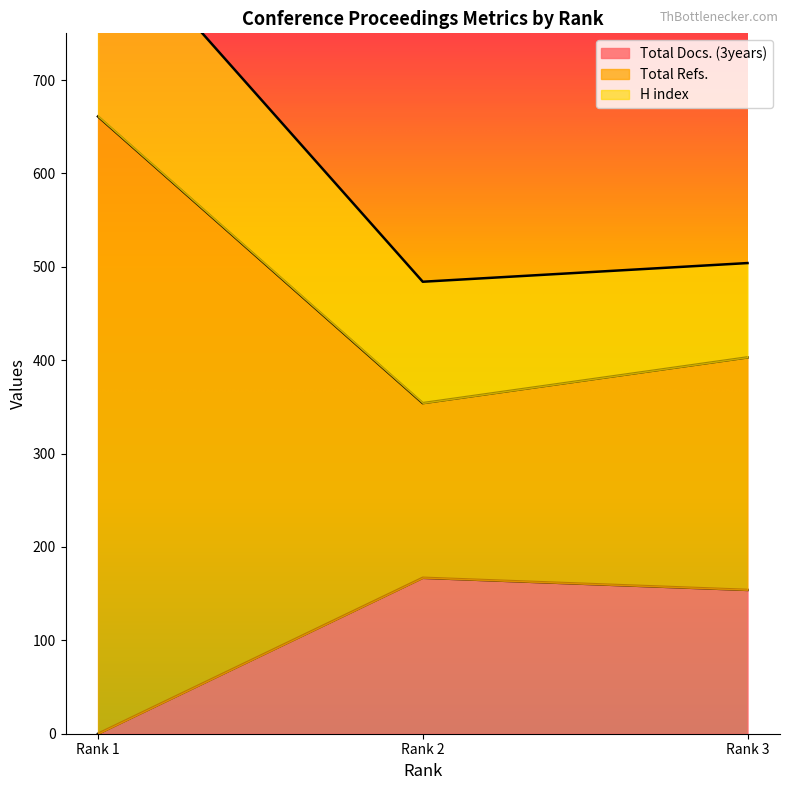

The value of Total Docs. (3years) at Rank 1 is 0. True or false?

True